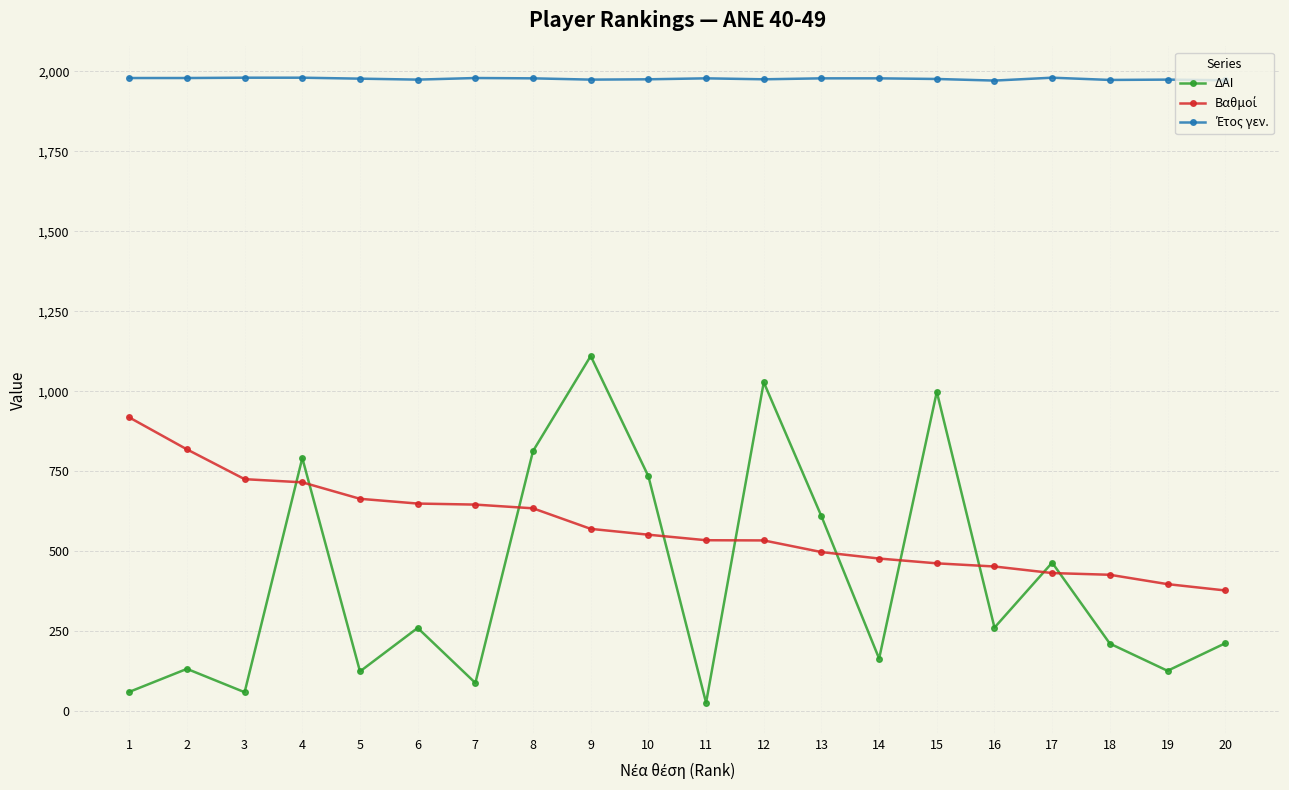

Which series has the widest spread of values?

ΔΑΙ